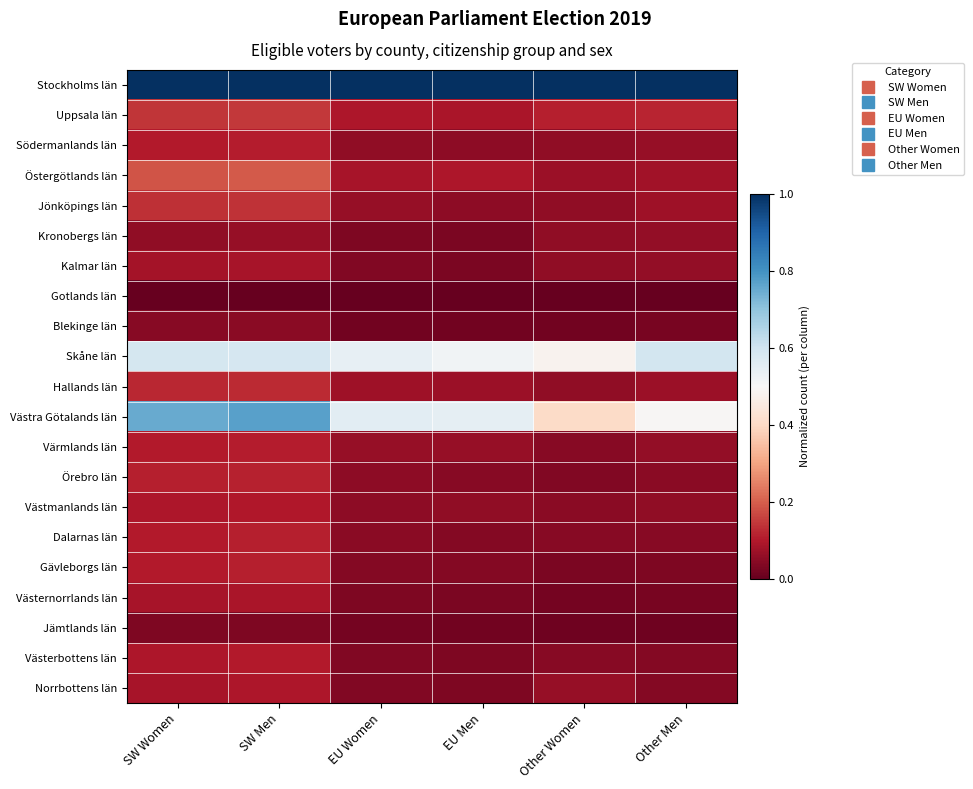

Reading left to right, transcribe all the data shown in this chart.

Stockholms län: SW Women=1.0	SW Men=1.0	EU Women=1.0	EU Men=1.0	Other Women=1.0	Other Men=1.0
Uppsala län: SW Women=0.1	SW Men=0.1	EU Women=0.1	EU Men=0.1	Other Women=0.1	Other Men=0.1
Södermanlands län: SW Women=0.1	SW Men=0.1	EU Women=0.1	EU Men=0.1	Other Women=0.1	Other Men=0.1
Östergötlands län: SW Women=0.2	SW Men=0.2	EU Women=0.1	EU Men=0.1	Other Women=0.1	Other Men=0.1
Jönköpings län: SW Women=0.1	SW Men=0.1	EU Women=0.1	EU Men=0.1	Other Women=0.1	Other Men=0.1
Kronobergs län: SW Women=0.1	SW Men=0.1	EU Women=0.0	EU Men=0.0	Other Women=0.1	Other Men=0.1
Kalmar län: SW Women=0.1	SW Men=0.1	EU Women=0.0	EU Men=0.0	Other Women=0.1	Other Men=0.1
Gotlands län: SW Women=0.0	SW Men=0.0	EU Women=0.0	EU Men=0.0	Other Women=0.0	Other Men=0.0
Blekinge län: SW Women=0.0	SW Men=0.0	EU Women=0.0	EU Men=0.0	Other Women=0.0	Other Men=0.0
Skåne län: SW Women=0.6	SW Men=0.6	EU Women=0.5	EU Men=0.5	Other Women=0.5	Other Men=0.6
Hallands län: SW Women=0.1	SW Men=0.1	EU Women=0.1	EU Men=0.1	Other Women=0.1	Other Men=0.1
Västra Götalands län: SW Women=0.8	SW Men=0.8	EU Women=0.6	EU Men=0.5	Other Women=0.4	Other Men=0.5
Värmlands län: SW Women=0.1	SW Men=0.1	EU Women=0.1	EU Men=0.1	Other Women=0.0	Other Men=0.1
Örebro län: SW Women=0.1	SW Men=0.1	EU Women=0.1	EU Men=0.0	Other Women=0.0	Other Men=0.0
Västmanlands län: SW Women=0.1	SW Men=0.1	EU Women=0.1	EU Men=0.1	Other Women=0.1	Other Men=0.1
Dalarnas län: SW Women=0.1	SW Men=0.1	EU Women=0.0	EU Men=0.0	Other Women=0.0	Other Men=0.0
Gävleborgs län: SW Women=0.1	SW Men=0.1	EU Women=0.0	EU Men=0.0	Other Women=0.0	Other Men=0.0
Västernorrlands län: SW Women=0.1	SW Men=0.1	EU Women=0.0	EU Men=0.0	Other Women=0.0	Other Men=0.0
Jämtlands län: SW Women=0.0	SW Men=0.0	EU Women=0.0	EU Men=0.0	Other Women=0.0	Other Men=0.0
Västerbottens län: SW Women=0.1	SW Men=0.1	EU Women=0.0	EU Men=0.0	Other Women=0.0	Other Men=0.0
Norrbottens län: SW Women=0.1	SW Men=0.1	EU Women=0.0	EU Men=0.0	Other Women=0.1	Other Men=0.0